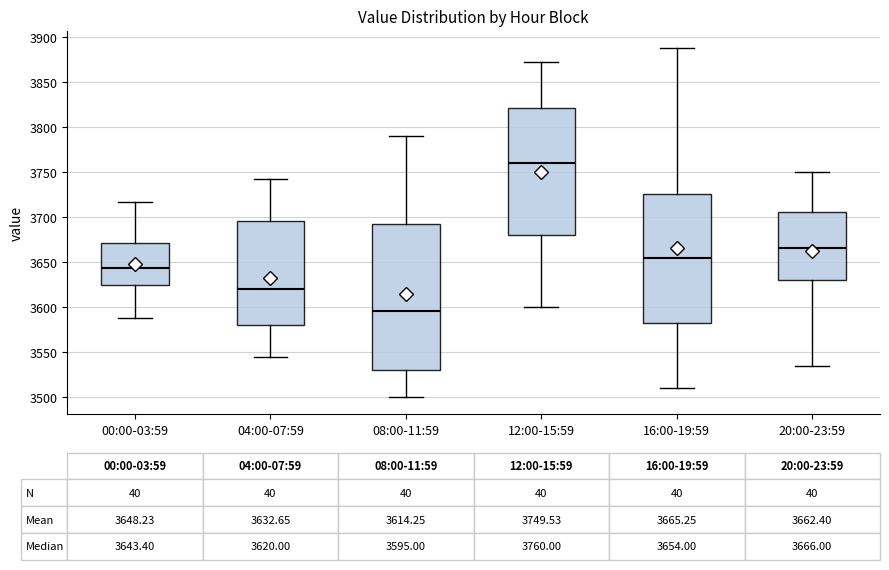

Which box's median line is the highest?

12:00-15:59